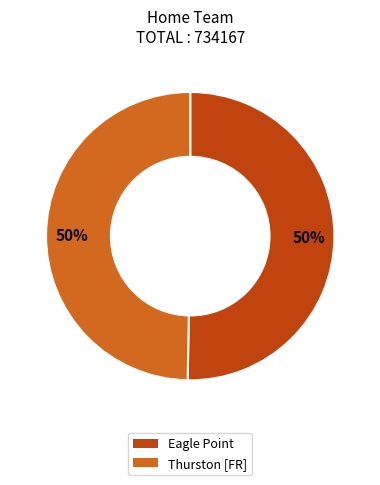

True or false: Thurston [FR] accounts for 50% of the total.

True